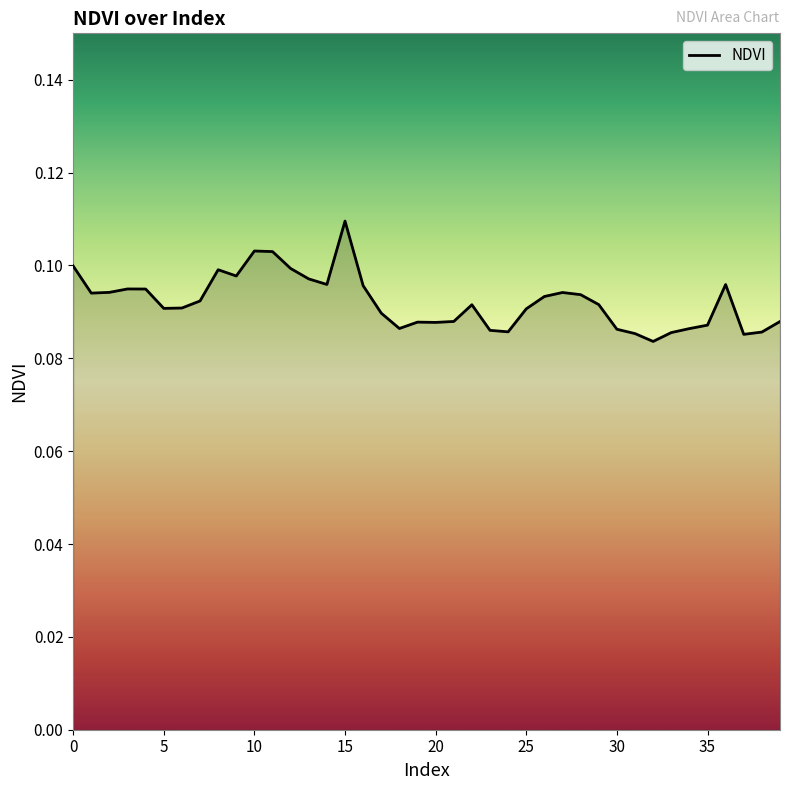

Is this an area chart (filled region under the line)?

Yes